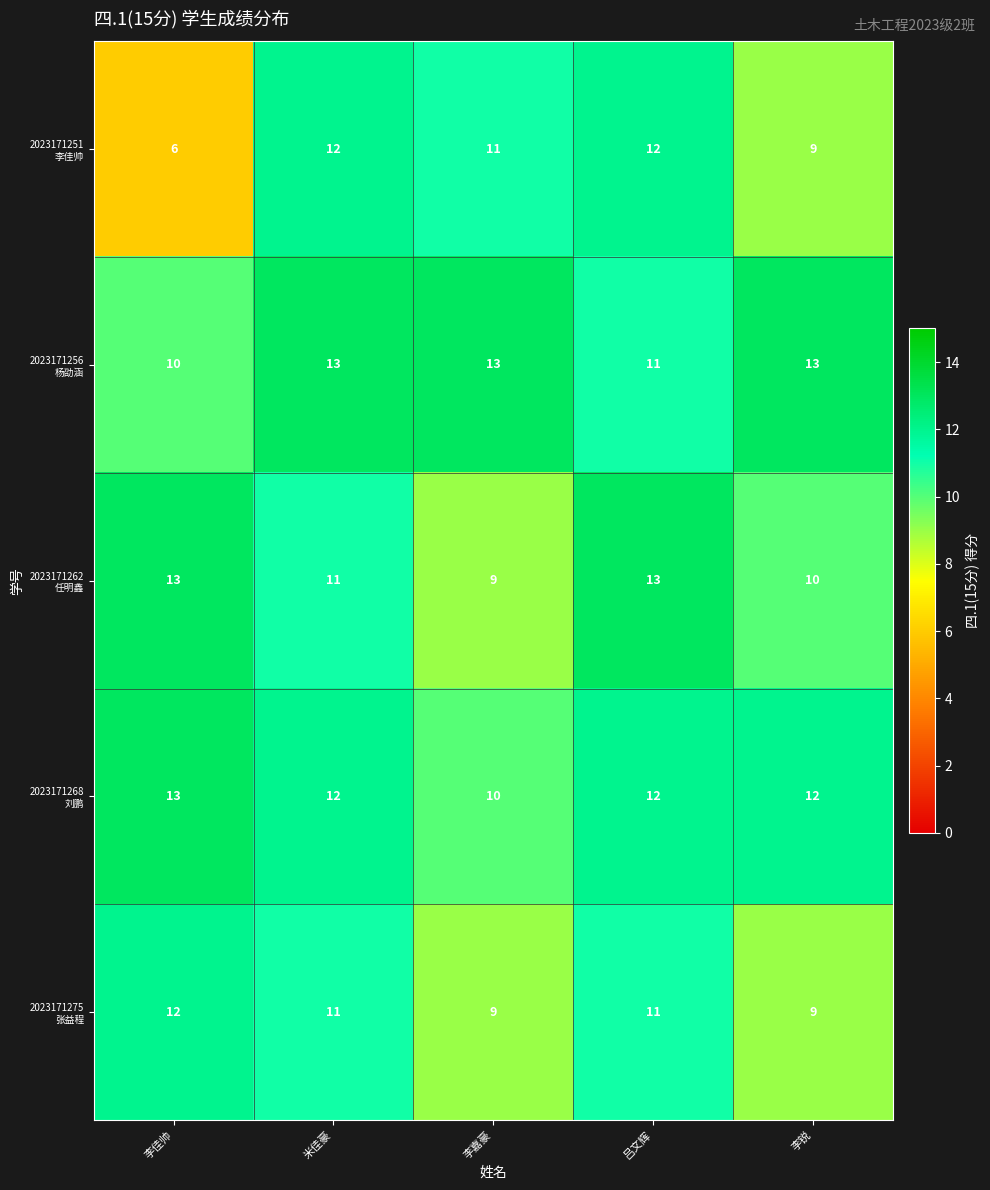

At how many categories does at least one series exceed 6?

5